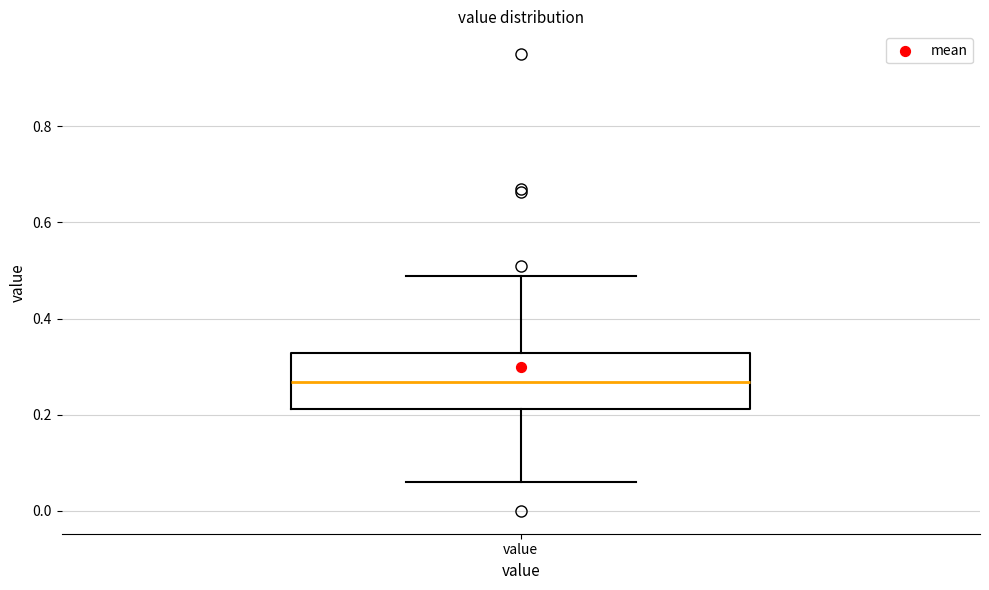

Where is the upper edge of the box for value on the y-axis? The values are not printed on the chart, so give them approximately, as read against the axis.

0.32